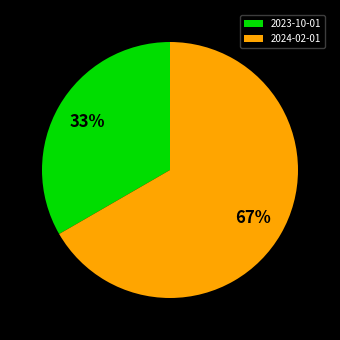

Is 2024-02-01 the majority of the pie?

Yes